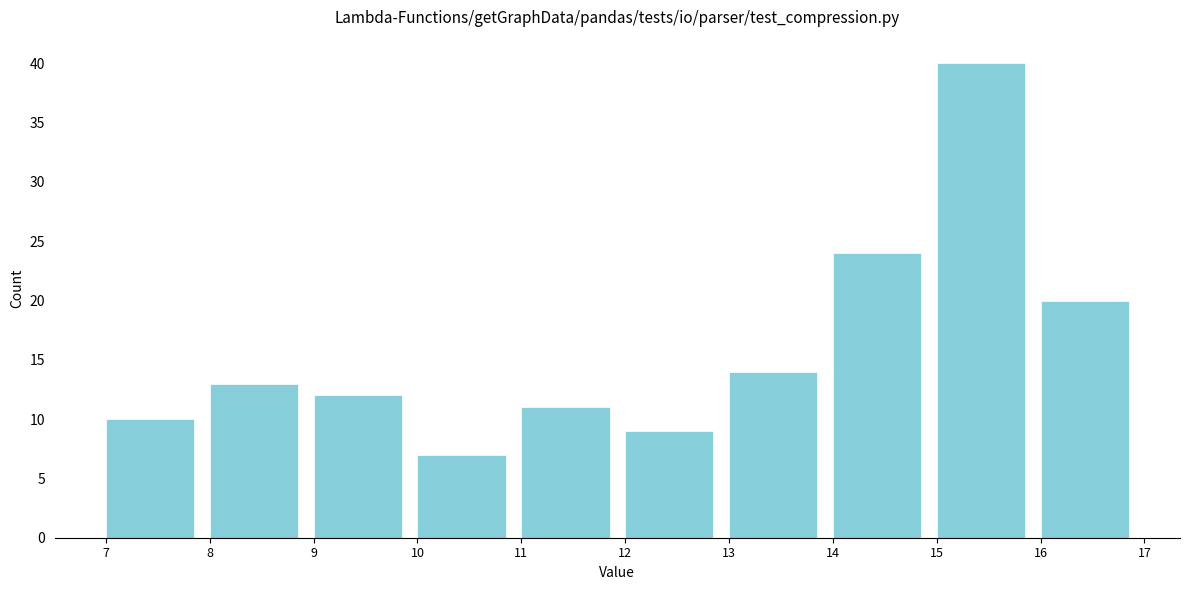

Reading left to right, list every bar in this chart as the range it spans on the x-axis followed by its height. The values are not printed on the chart, so give them approximately, as read against the axis.

7 to 8: 10
8 to 9: 13
9 to 10: 12
10 to 11: 7
11 to 12: 11
12 to 13: 9
13 to 14: 14
14 to 15: 24
15 to 16: 40
16 to 17: 20